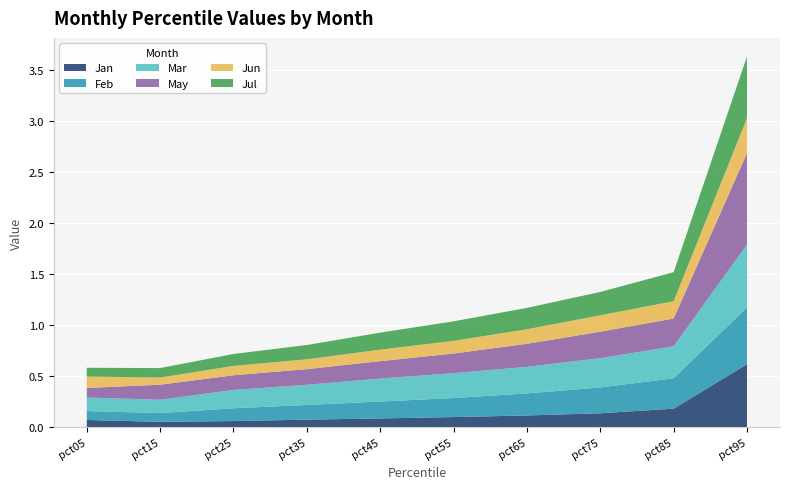

Reading right to left, transcribe all the data shown in this chart.

Jan: pct95=0.6	pct85=0.2	pct75=0.1	pct65=0.1	pct55=0.1	pct45=0.1	pct35=0.1	pct25=0.1	pct15=0.1	pct05=0.1
Feb: pct95=0.6	pct85=0.3	pct75=0.3	pct65=0.2	pct55=0.2	pct45=0.2	pct35=0.1	pct25=0.1	pct15=0.1	pct05=0.1
Mar: pct95=0.6	pct85=0.3	pct75=0.3	pct65=0.3	pct55=0.2	pct45=0.2	pct35=0.2	pct25=0.2	pct15=0.1	pct05=0.1
May: pct95=0.9	pct85=0.3	pct75=0.3	pct65=0.2	pct55=0.2	pct45=0.2	pct35=0.2	pct25=0.1	pct15=0.1	pct05=0.1
Jun: pct95=0.3	pct85=0.2	pct75=0.2	pct65=0.1	pct55=0.1	pct45=0.1	pct35=0.1	pct25=0.1	pct15=0.1	pct05=0.1
Jul: pct95=0.6	pct85=0.3	pct75=0.2	pct65=0.2	pct55=0.2	pct45=0.2	pct35=0.1	pct25=0.1	pct15=0.1	pct05=0.1